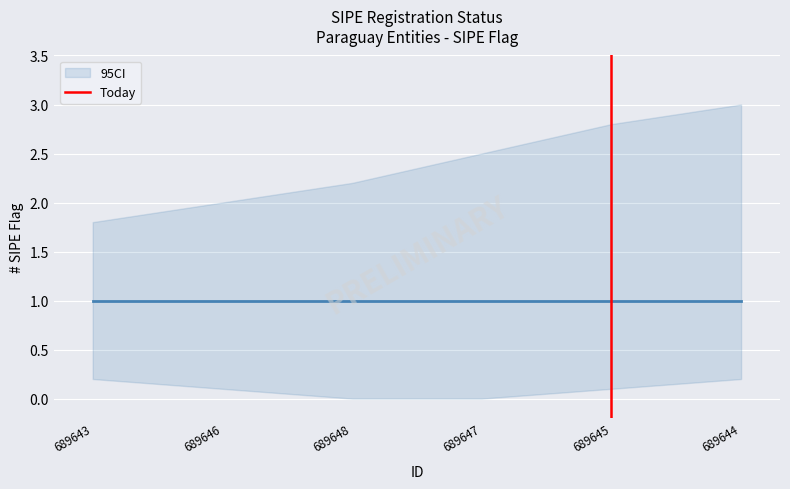

The value at 689645 is 1. True or false?

True